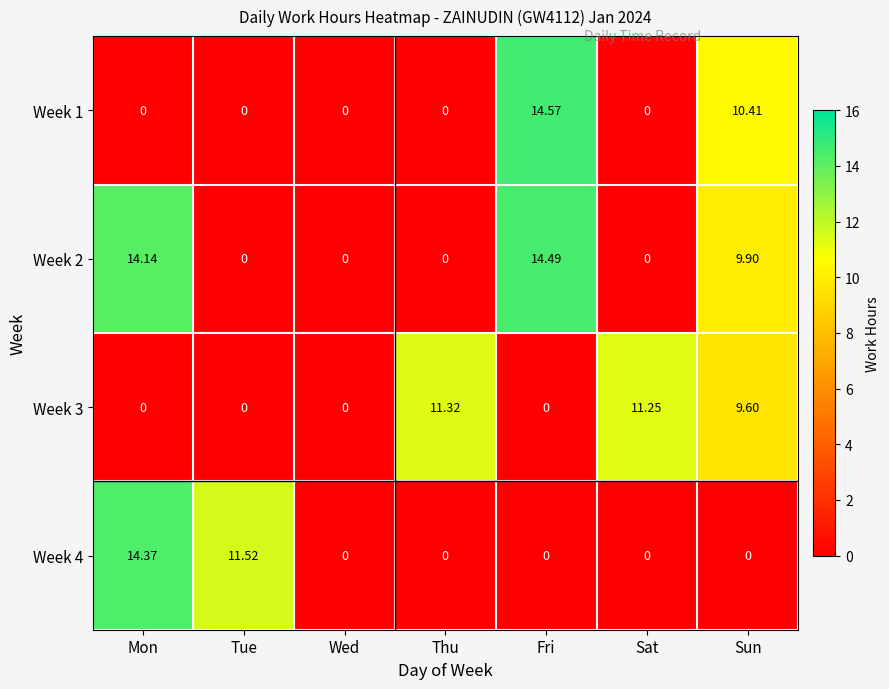

Count the number of data series in this chart.

4